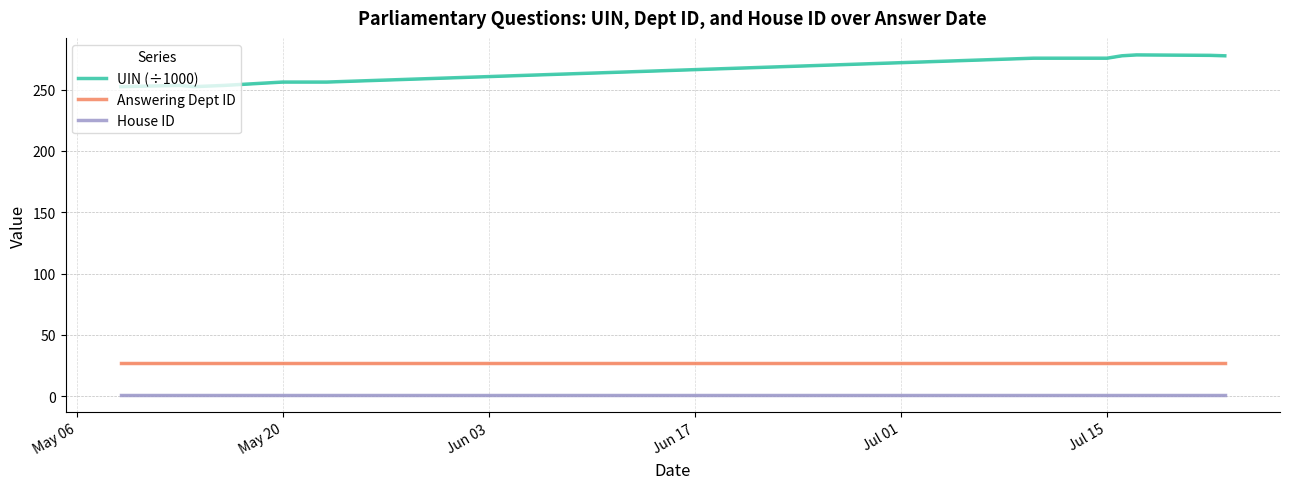

Reading left to right, what are all the values shown in this chart?

UIN (÷1000): 252.5	253.4	252.5	253.4	256.2	256.2	275.6	275.6	277.6	278.3	278.0	277.6
Answering Dept ID: 27.0	27.0	27.0	27.0	27.0	27.0	27.0	27.0	27.0	27.0	27.0	27.0
House ID: 1.0	1.0	1.0	1.0	1.0	1.0	1.0	1.0	1.0	1.0	1.0	1.0